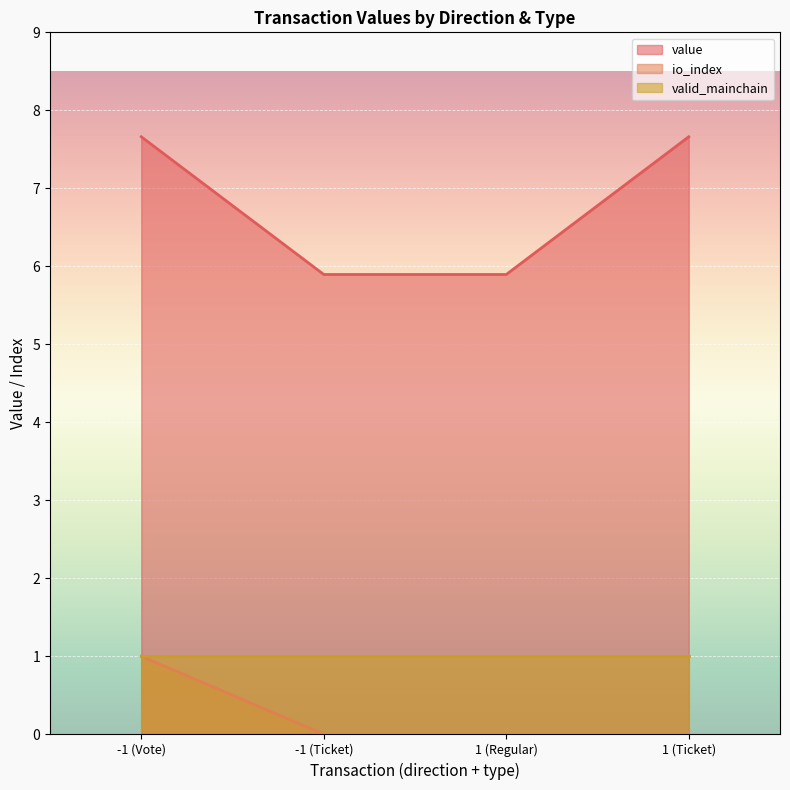

What position from the left is -1 (Vote)?

1